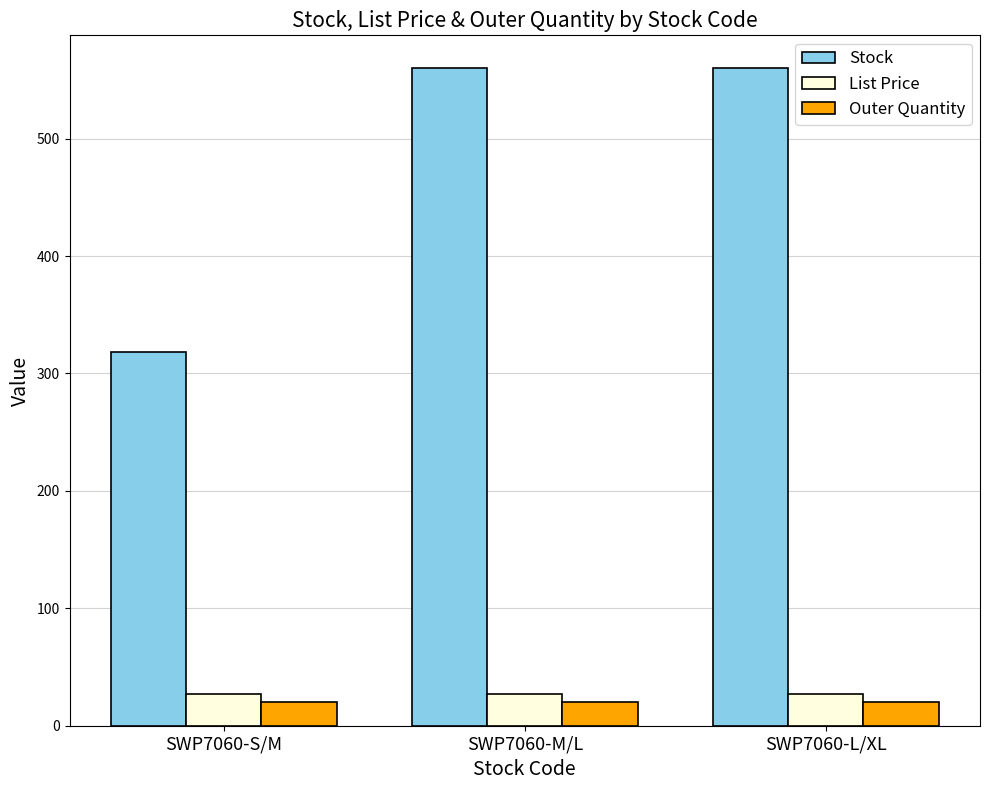

The Outer Quantity series shows 20.0 at SWP7060-L/XL. True or false?

True